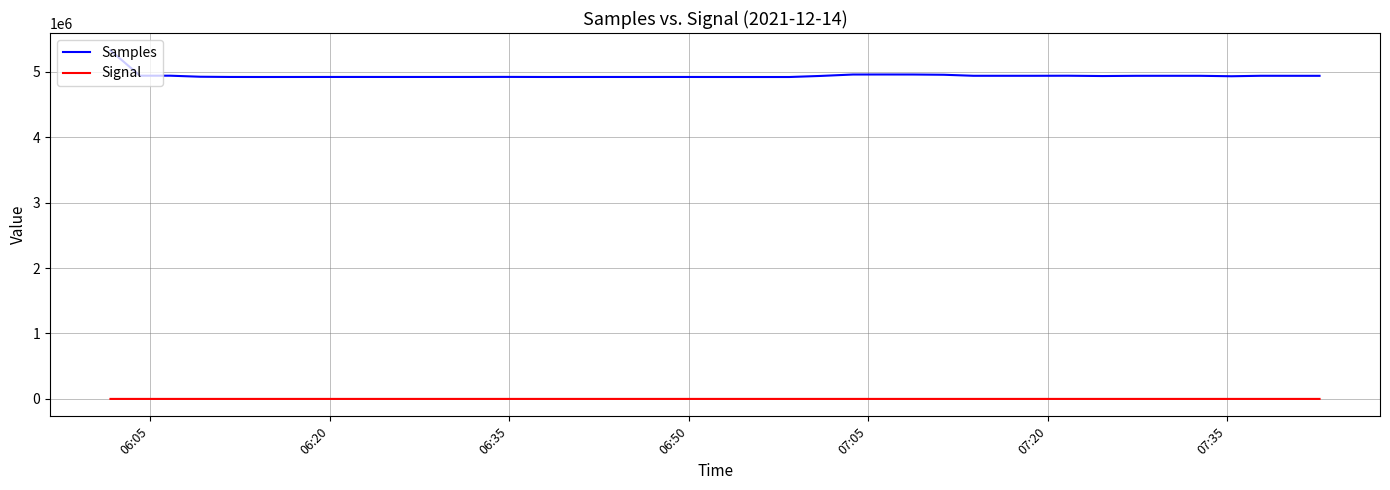

Which series has the widest spread of values?

Samples